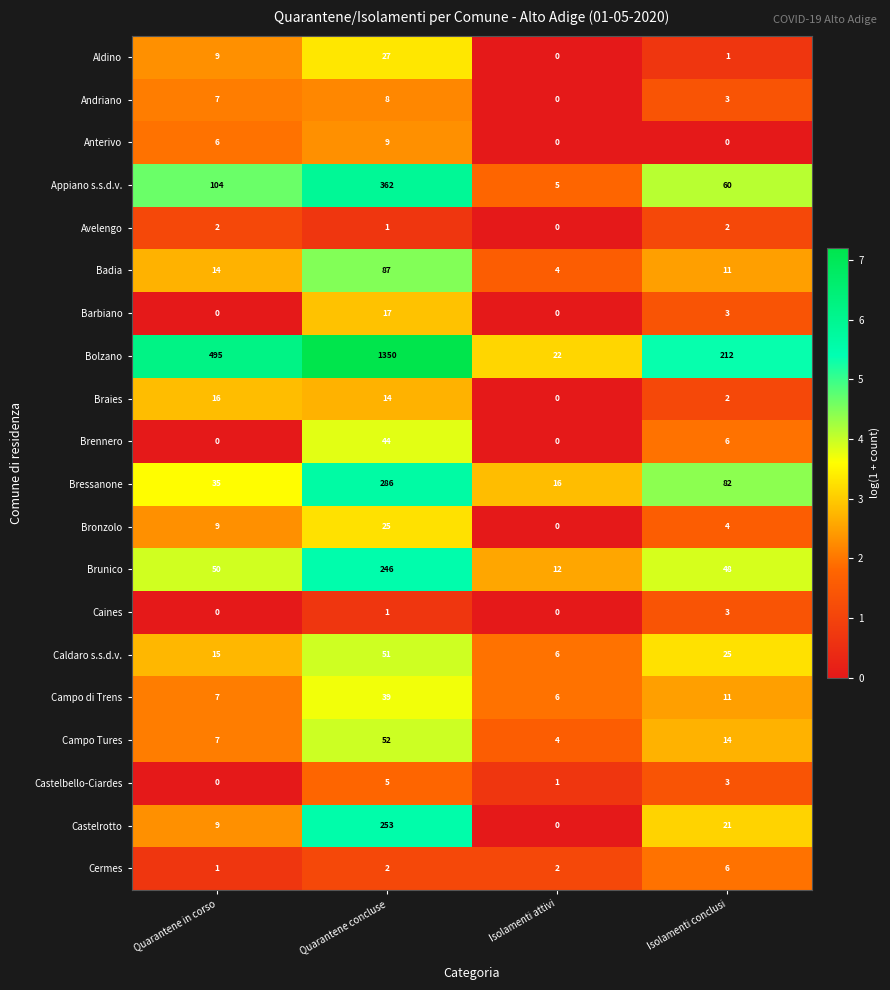

At which label does Brunico reach its peak?

Quarantene concluse